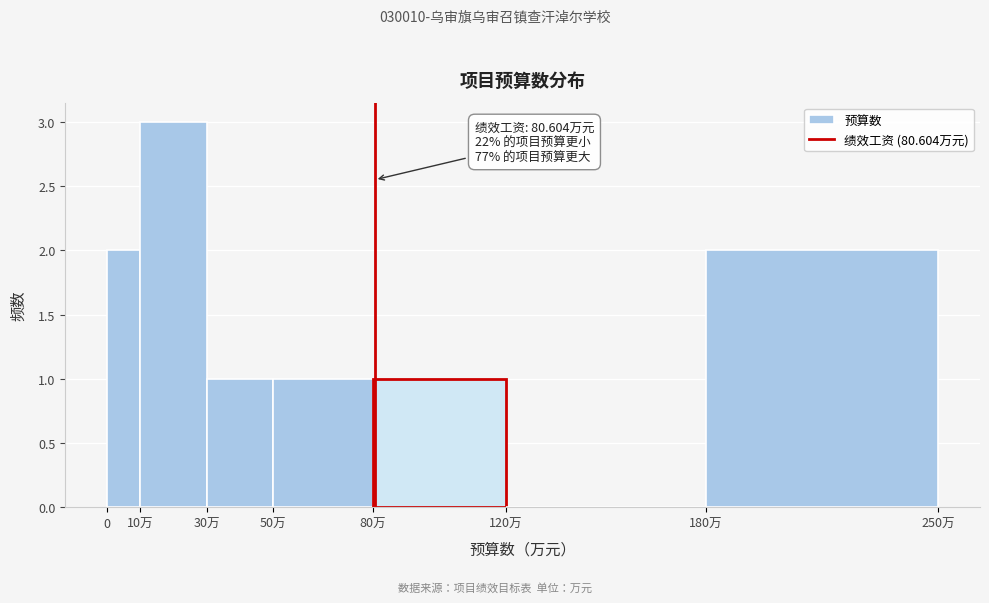

Reading right to left, list all the values displayed in this chart.

180万=2	120万=0	80万=1	50万=1	30万=1	10万=3	0=2